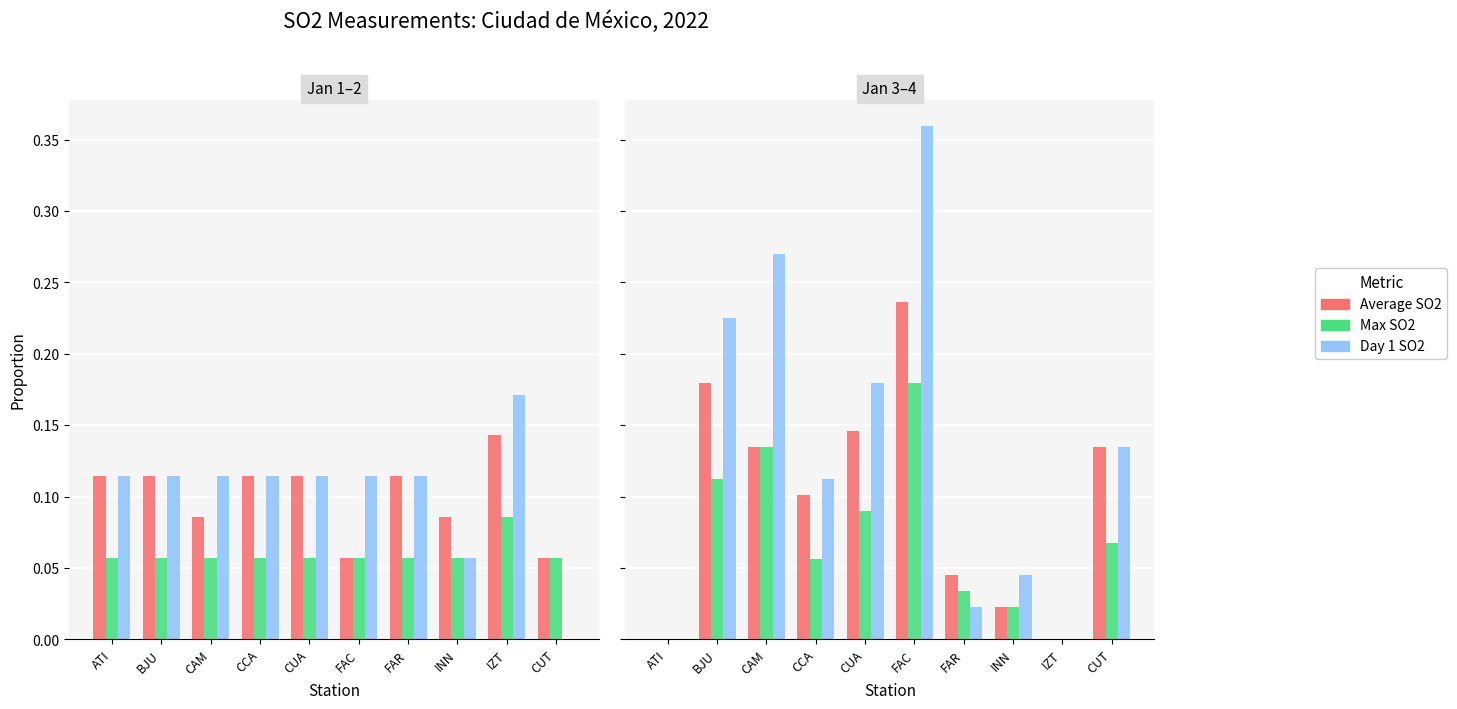

Which series changed the most between ATI and CUT?

Average SO2